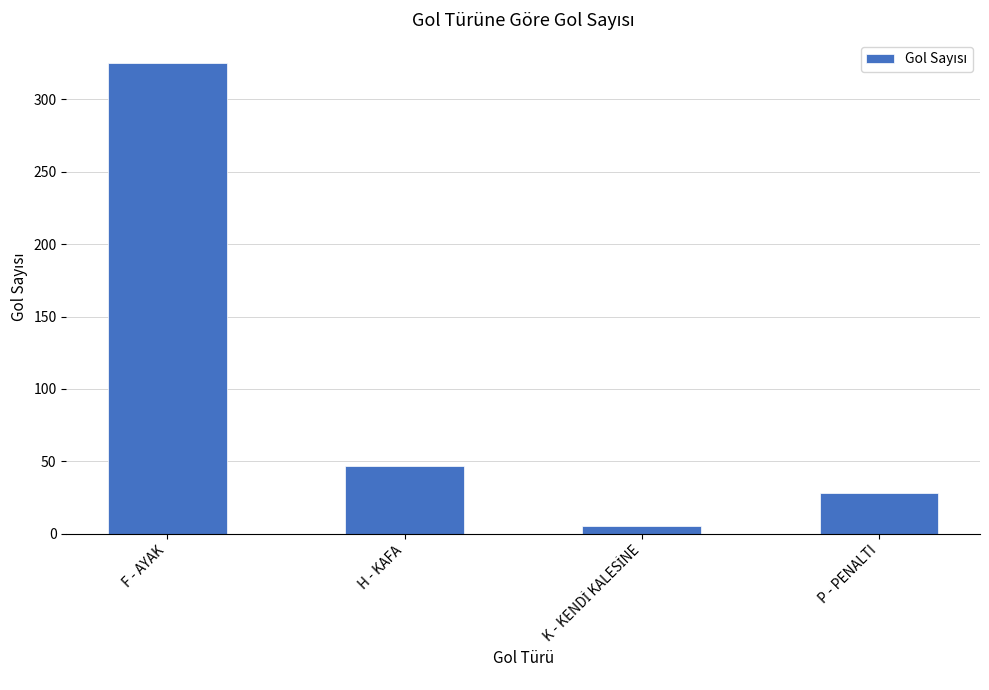

Reading left to right, extract all data points from this chart.

325	47	5	28